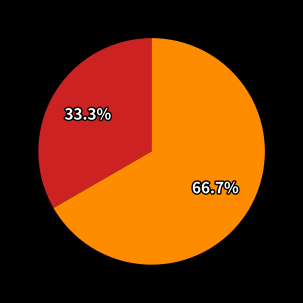

Is there any slice that represents more than half of the pie?

Yes